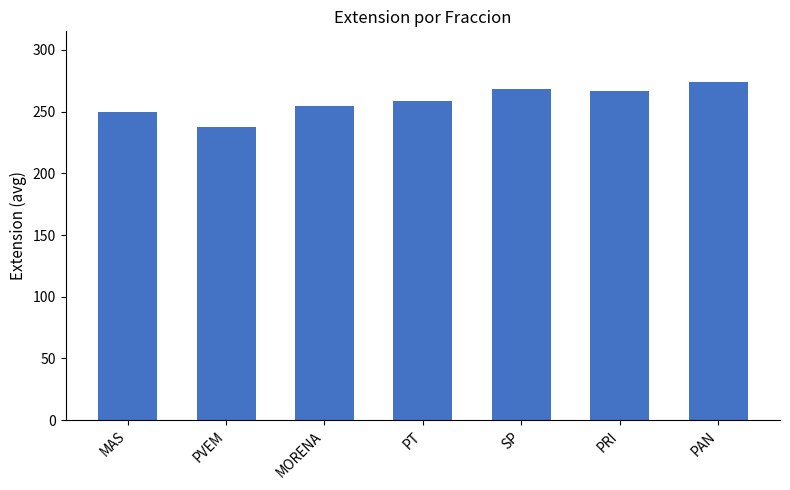

What is the change in value from MORENA to PT?

+4.7